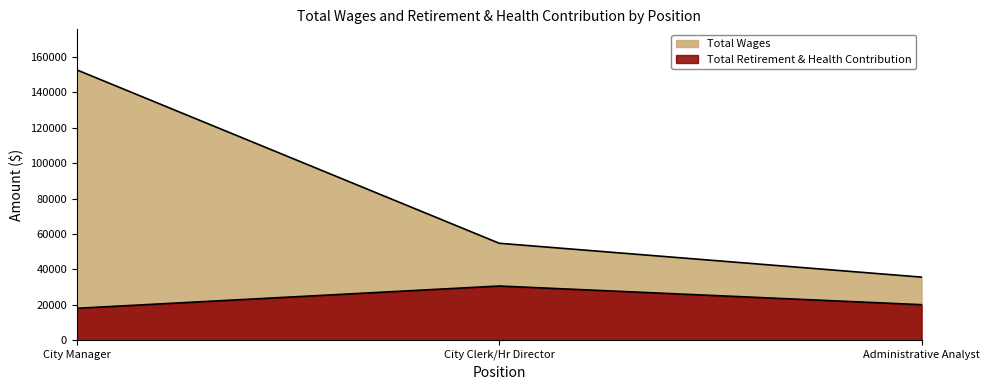

List the labels in order of Total Retirement & Health Contribution value, largest first.

City Clerk/Hr Director, Administrative Analyst, City Manager